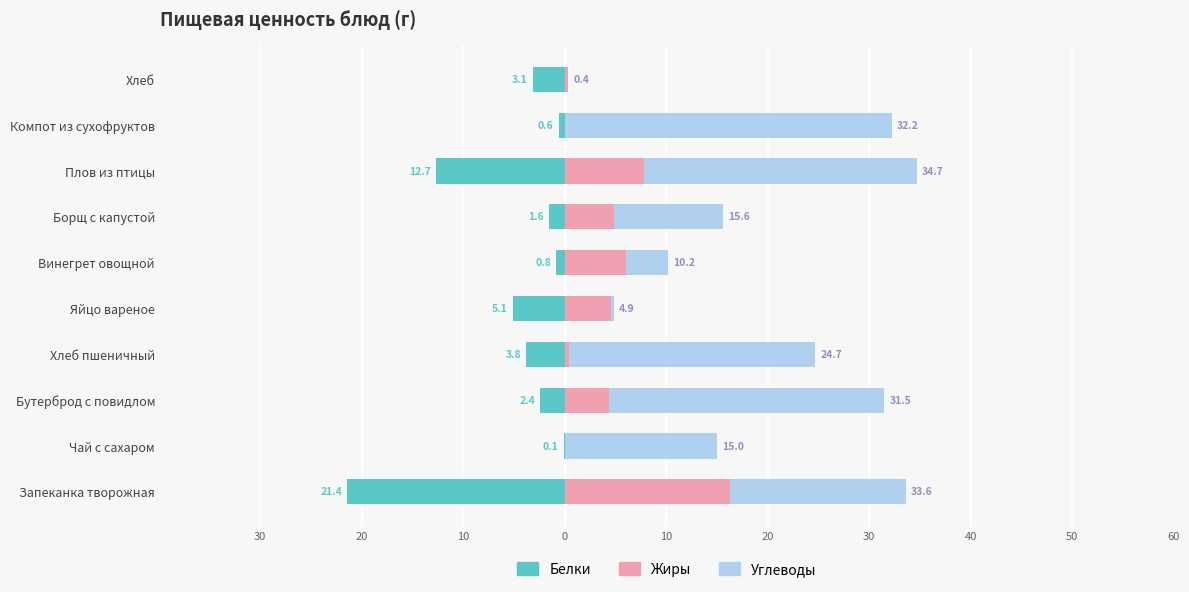

How many values in the Белки series exceed -2?

4